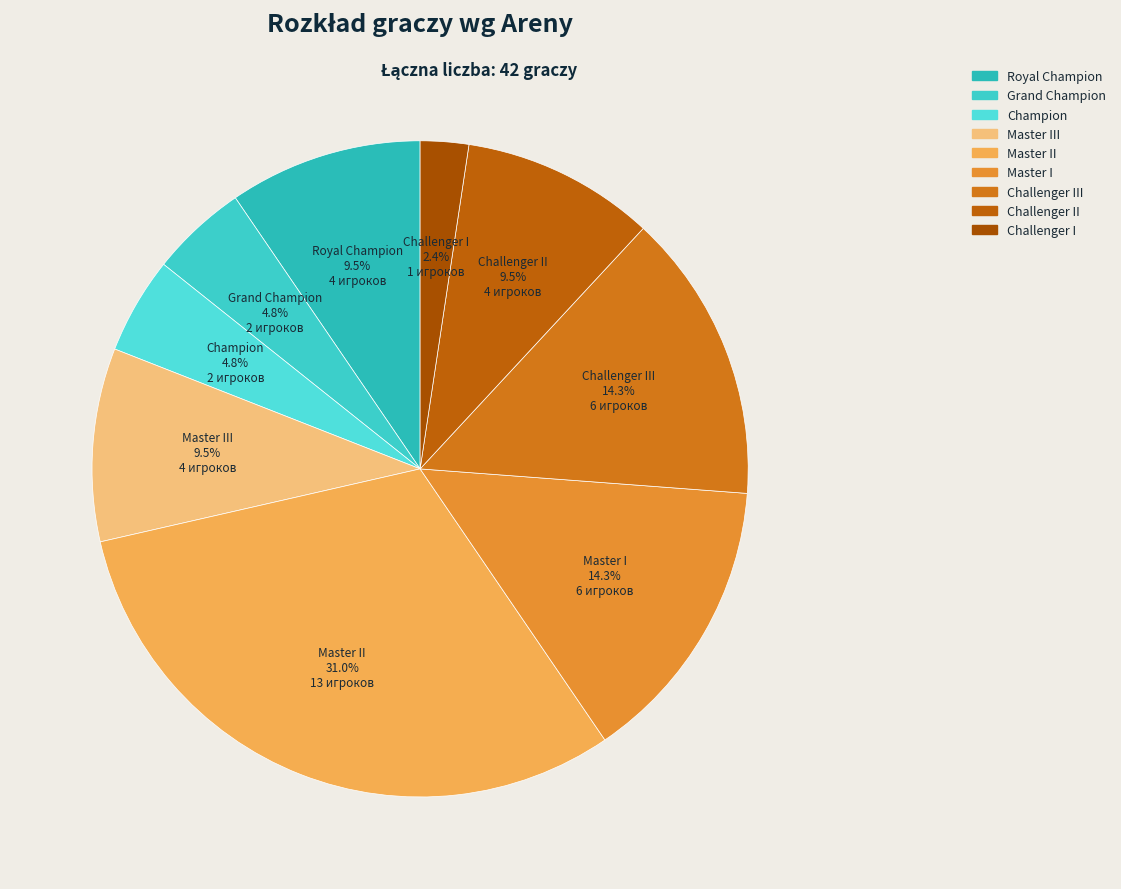

How many slices are in this pie chart?

9